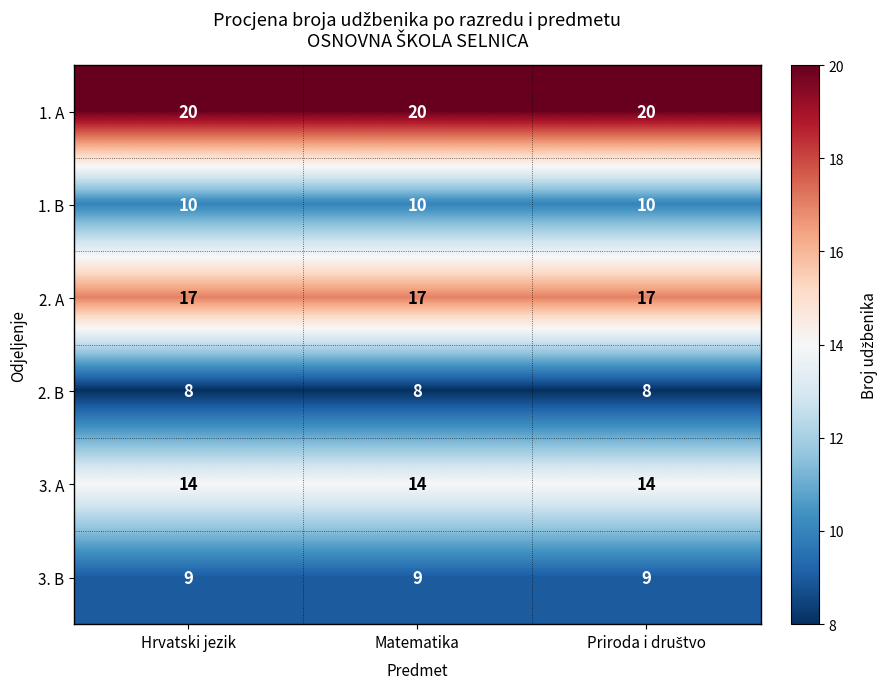

Rank the series at Hrvatski jezik from highest to lowest value.

1. A, 2. A, 3. A, 1. B, 3. B, 2. B